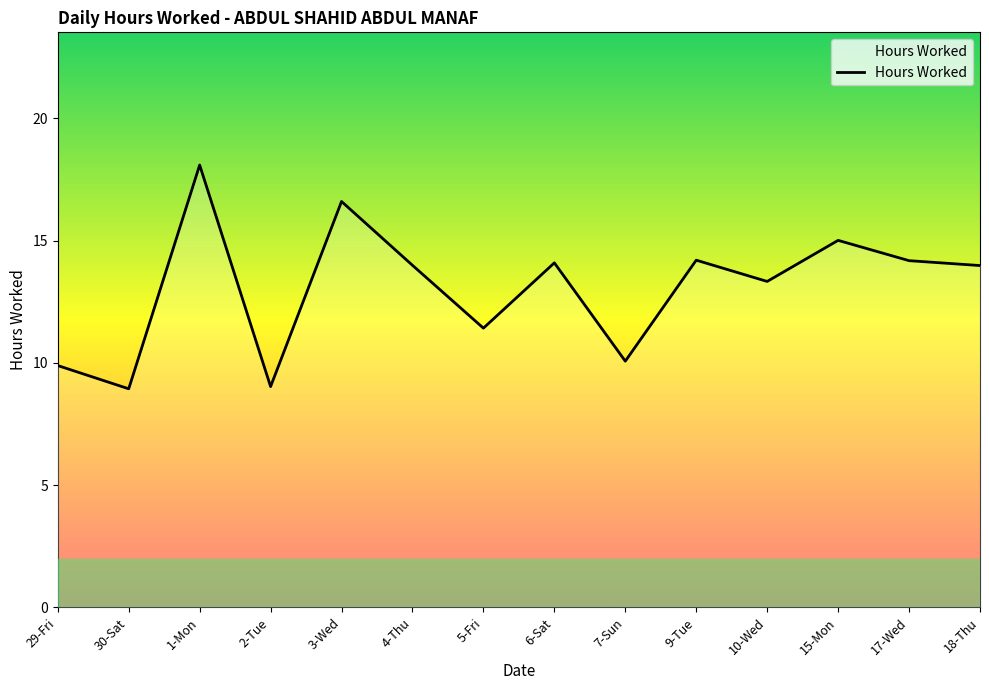

At which label is the value closest to 13?

10-Wed